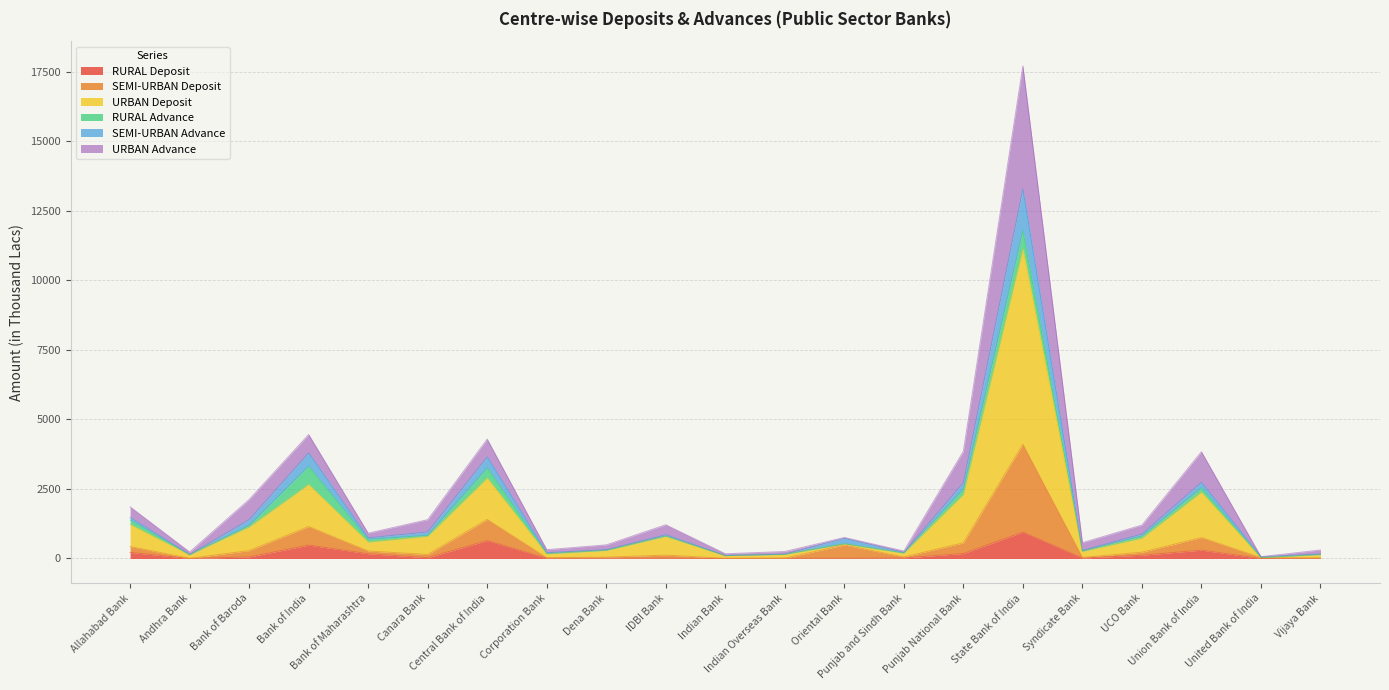

What is the highest value of the RURAL Deposit series?

950.0